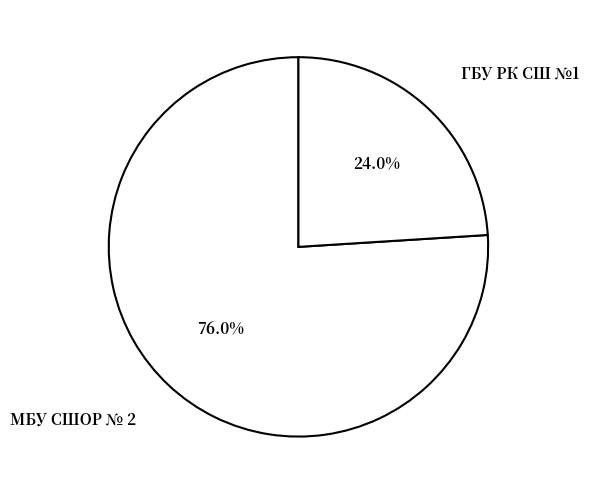

Count the number of slices in the pie.

2